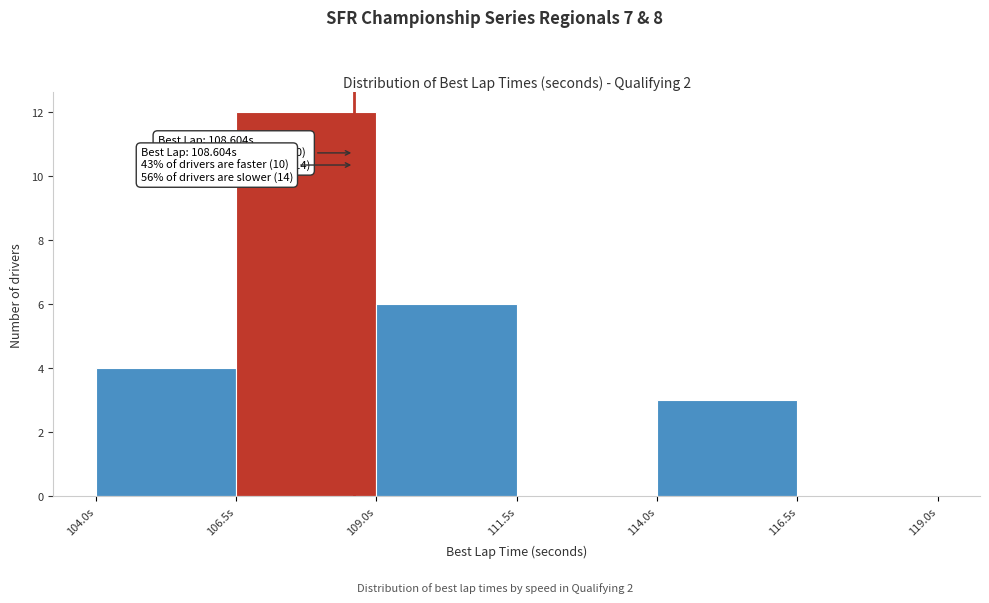

Over which range of the x-axis is the bar tallest?

106.5 to 109.0